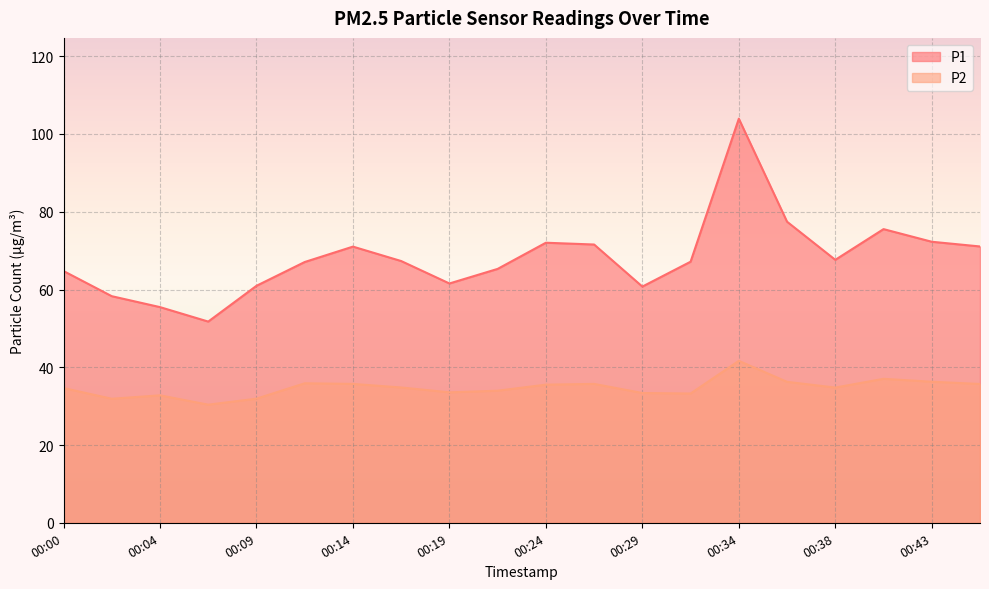

The P2 series shows 36.3 at 00:43. True or false?

True